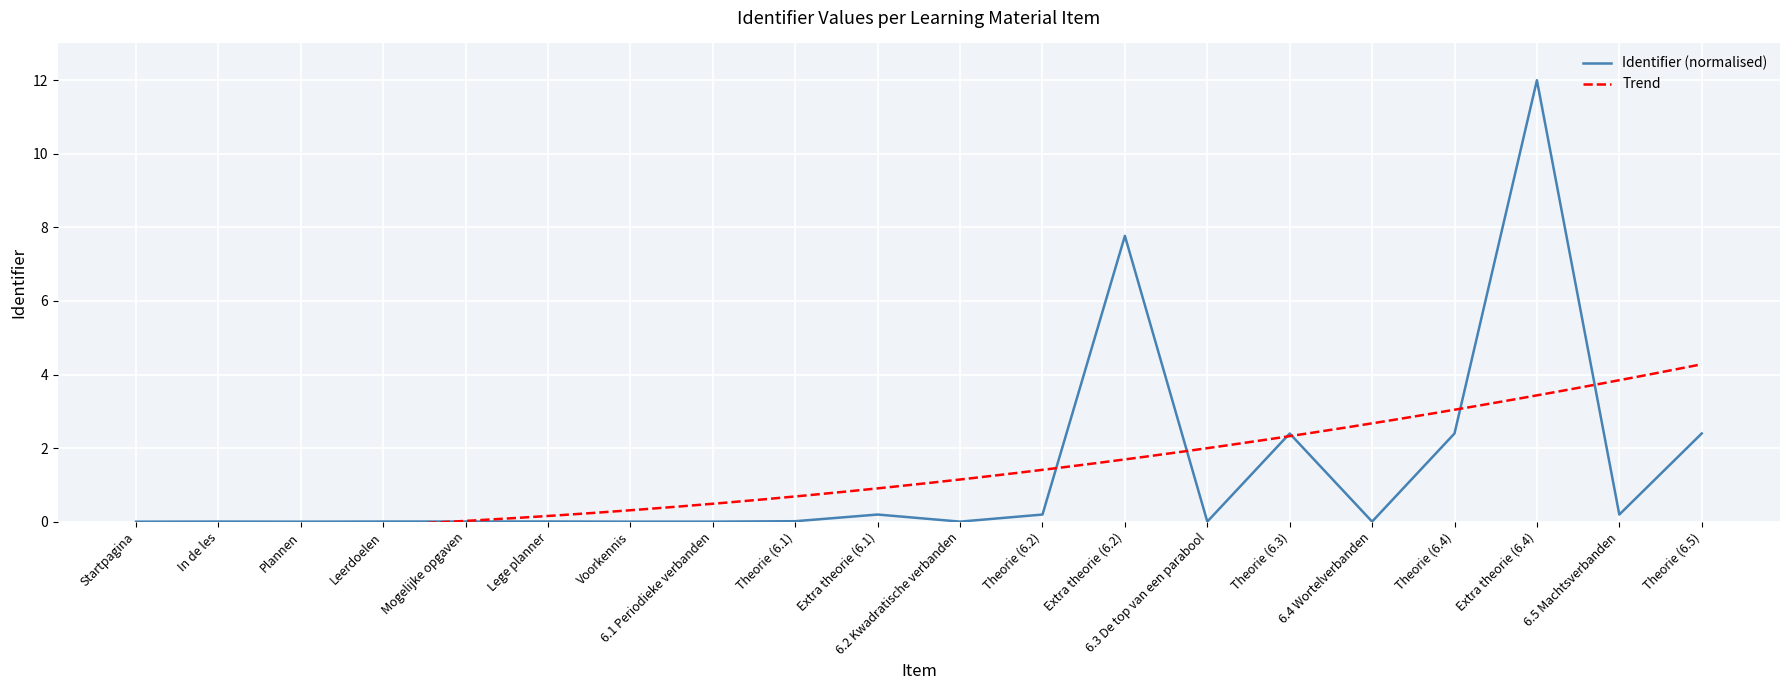

Reading left to right, extract all data points from this chart.

Startpagina=0.0	In de les=0.0	Plannen=0.0	Leerdoelen=0.0	Mogelijke opgaven=0.0	Lege planner=0.0	Voorkennis=0.0	6.1 Periodieke verbanden=0.0	Theorie (6.1)=0.0	Extra theorie (6.1)=0.2	6.2 Kwadratische verbanden=0.0	Theorie (6.2)=0.2	Extra theorie (6.2)=7.8	6.3 De top van een parabool=0.0	Theorie (6.3)=2.4	6.4 Wortelverbanden=0.0	Theorie (6.4)=2.4	Extra theorie (6.4)=12.0	6.5 Machtsverbanden=0.2	Theorie (6.5)=2.4